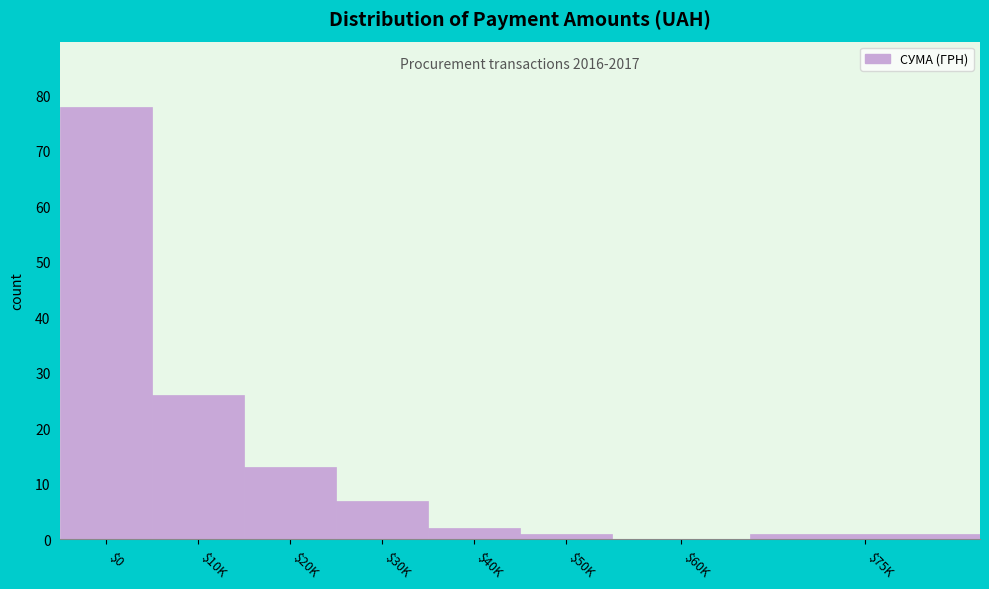

Is it true that the value at $40K is 2?

True